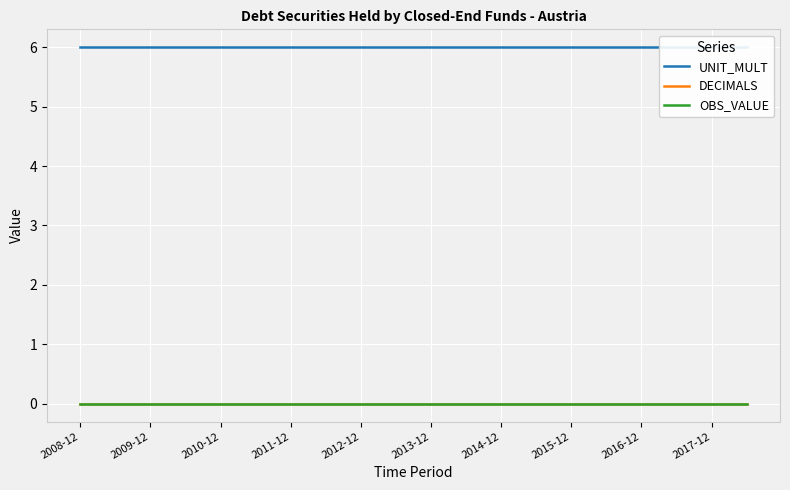

Which label corresponds to the smallest value in the chart?

2008-12